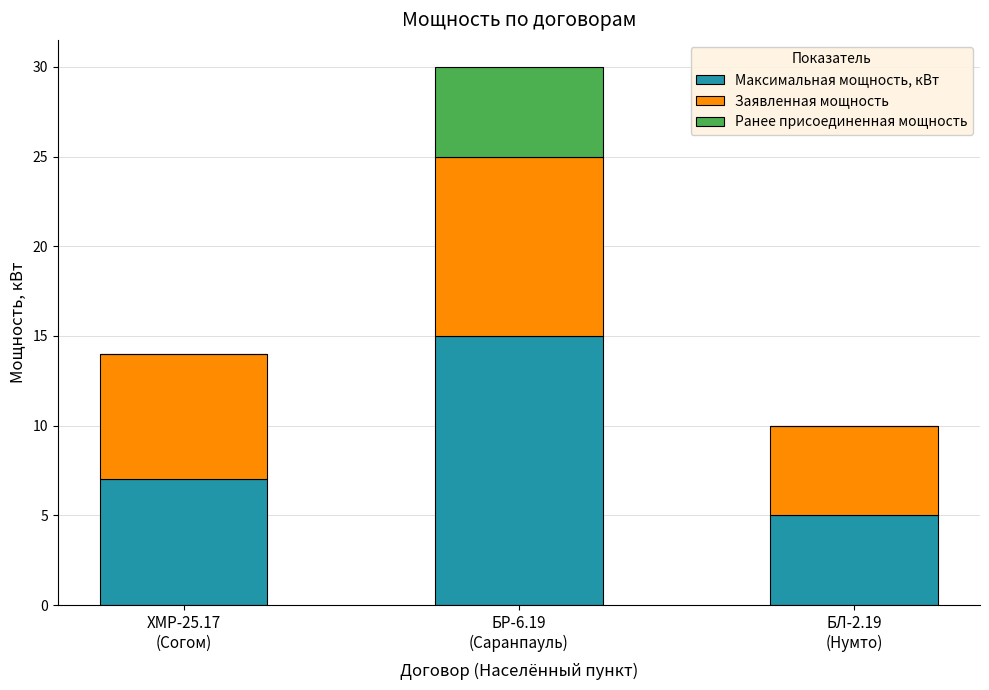

Count the number of categories in the chart.

3